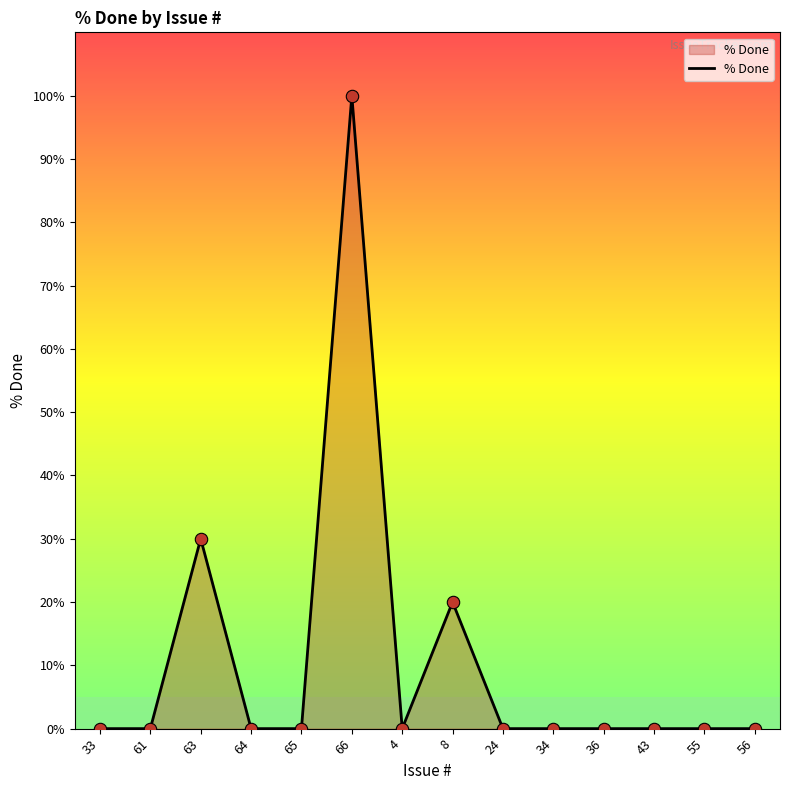

What is the change in value from 8 to 36?

-20